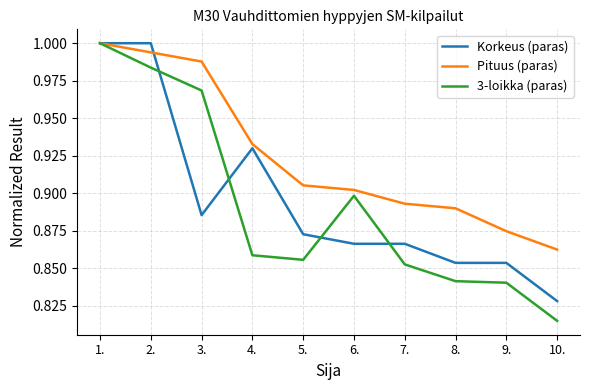

At which category does the chart reach its minimum across all series?

10.